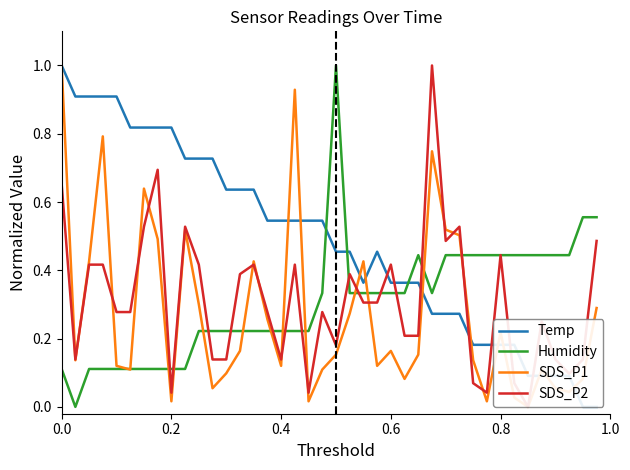

True or false: SDS_P2 has more than 1 points higher than both neighbors.

True